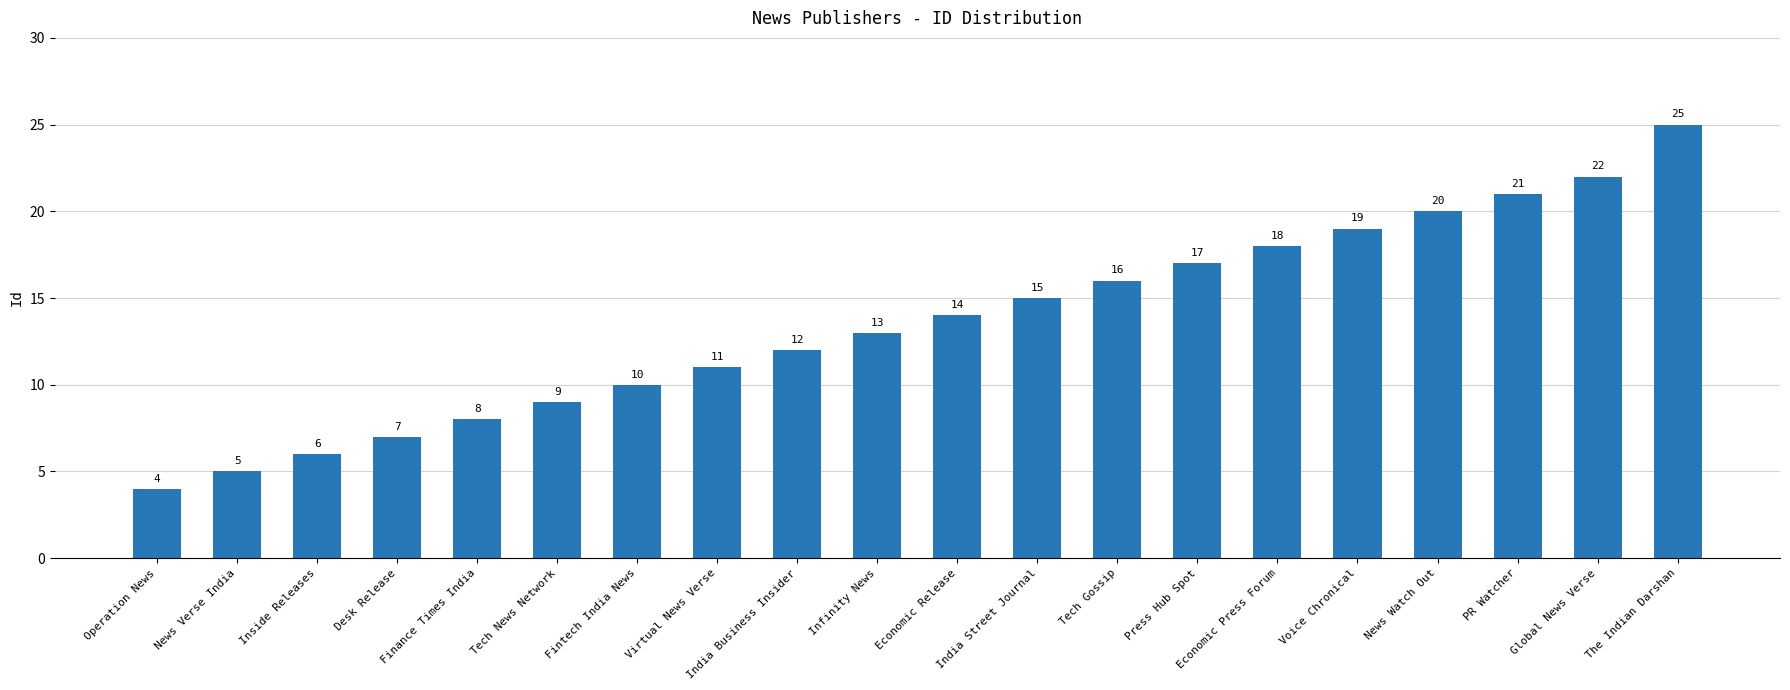

Which has a higher value, The Indian Darshan or Infinity News?

The Indian Darshan